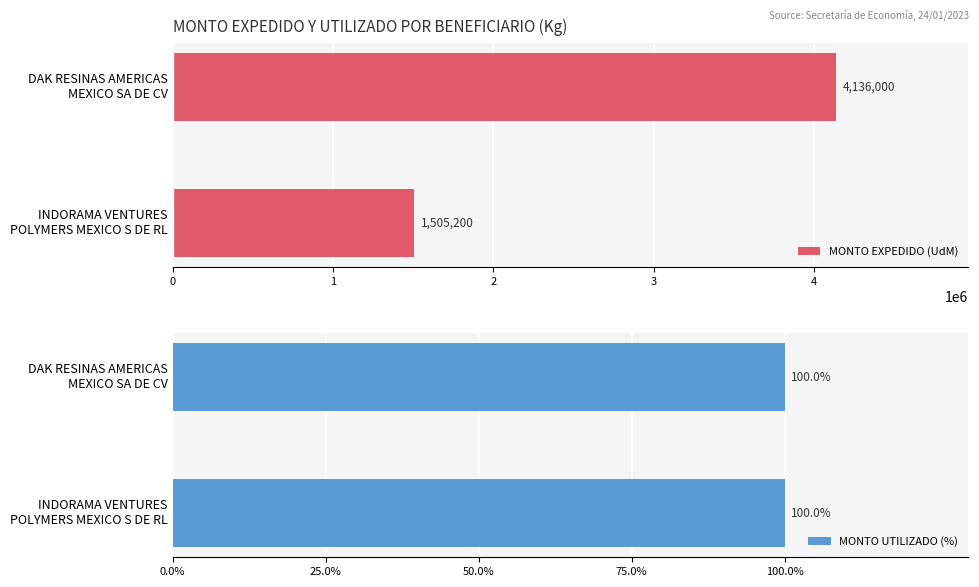

What is the average value of the MONTO EXPEDIDO (UdM) series?

2820600